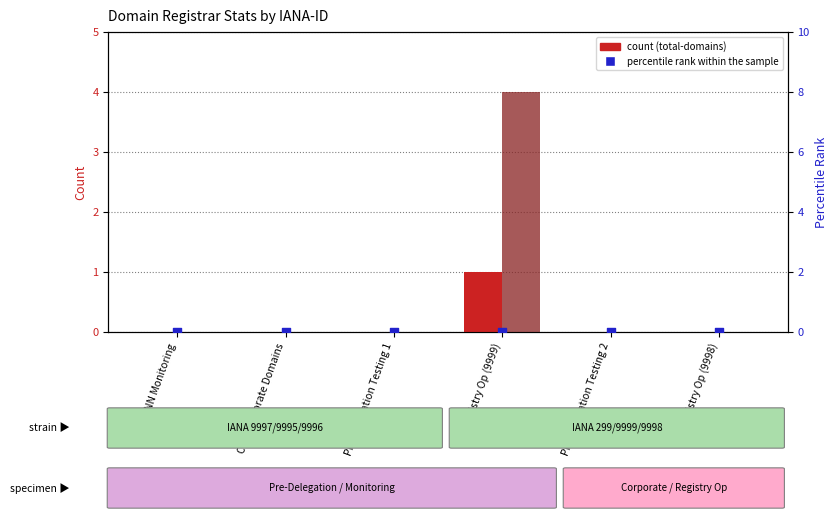

Which series contains the highest Y value?

total-nameservers